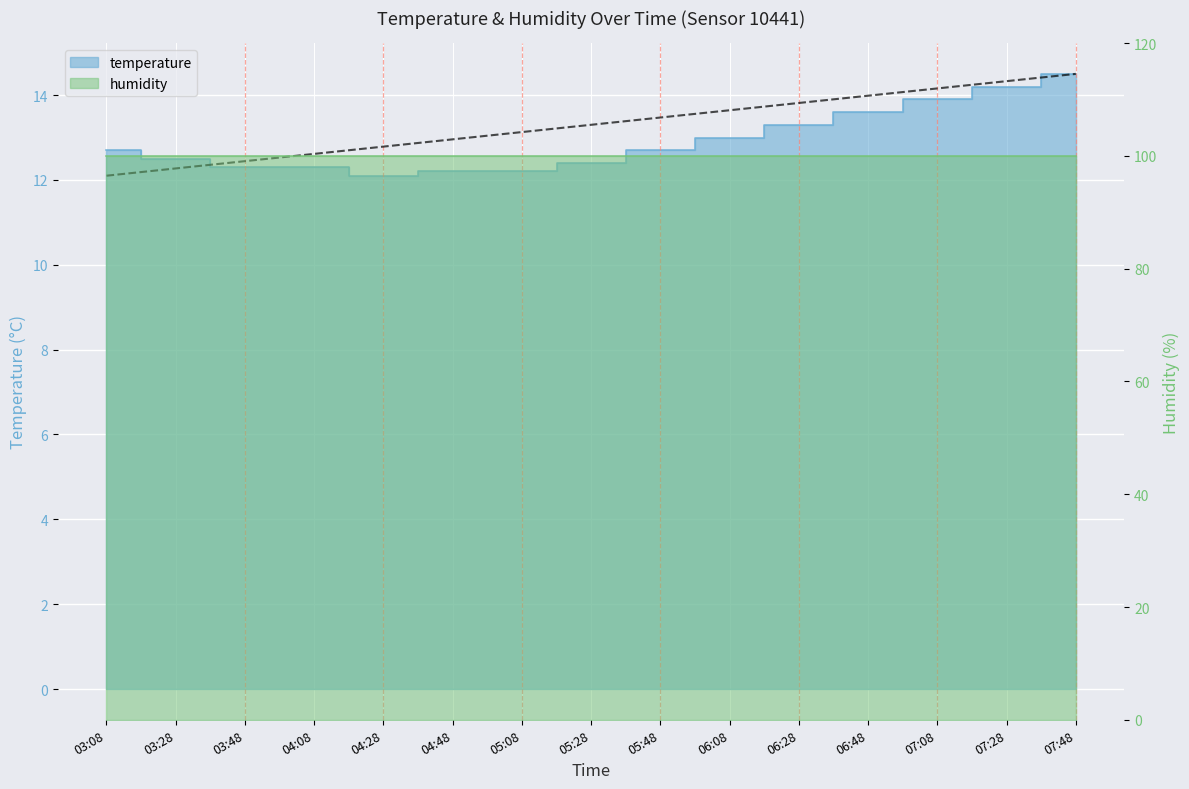

What value does the data have at 04:08?

12.3